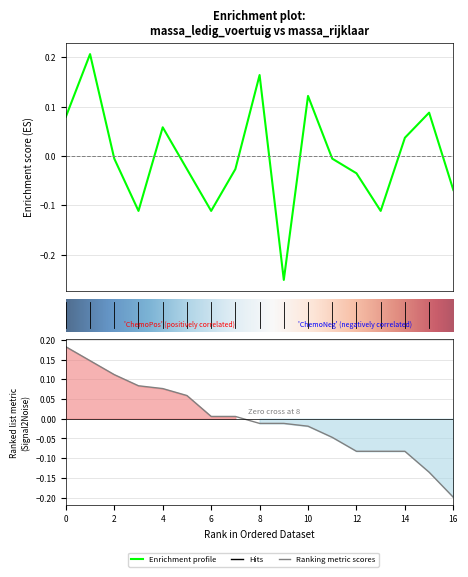

How many data points are above 0?

7